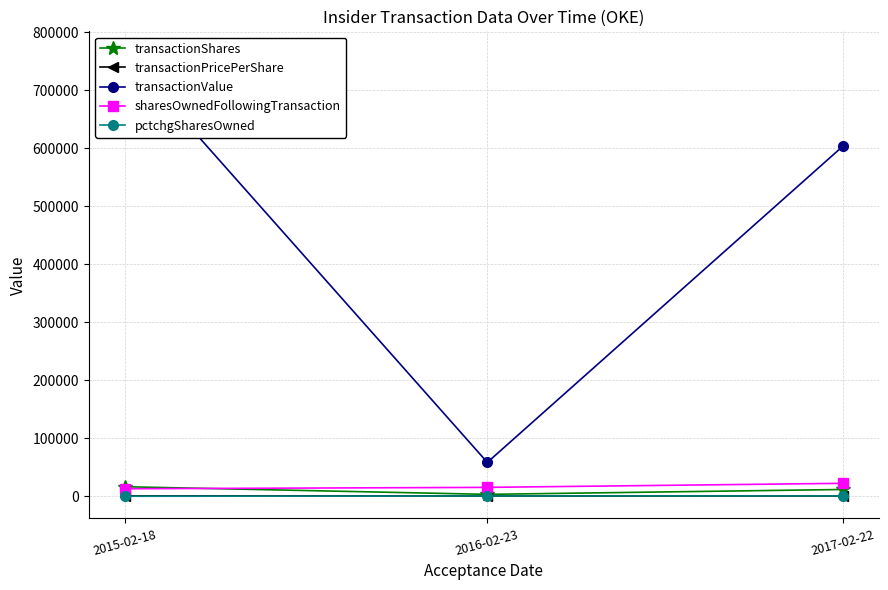

What position from the right is 2017-02-22?

1